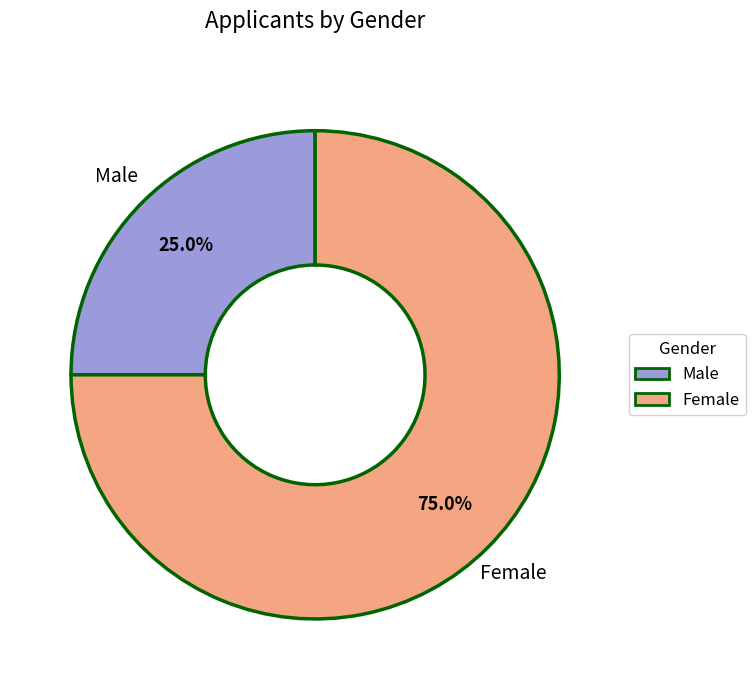

To the nearest percent, what is the combined percentage of Female and Male?

100%